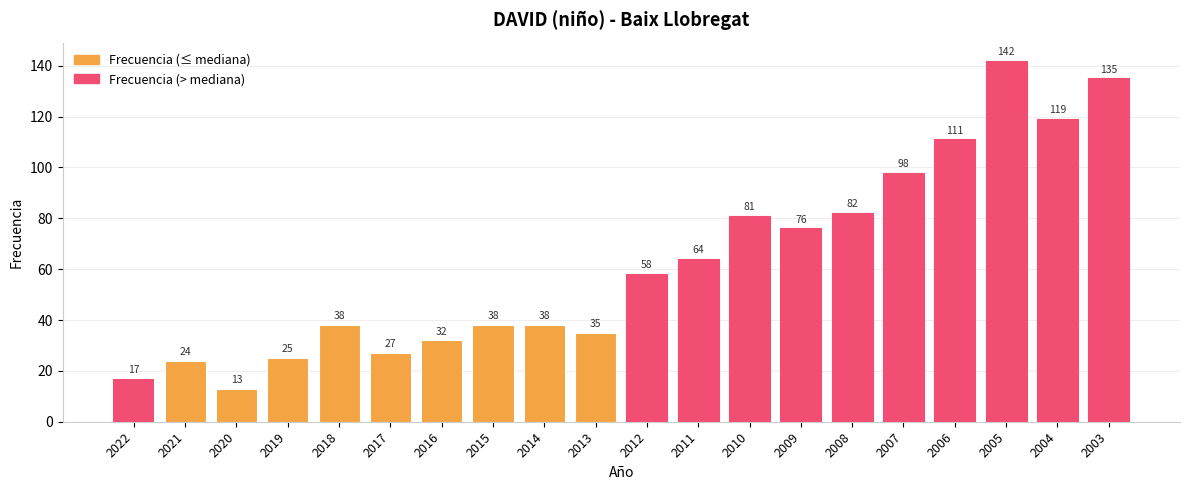

At which category does the chart reach its peak across all series?

2005